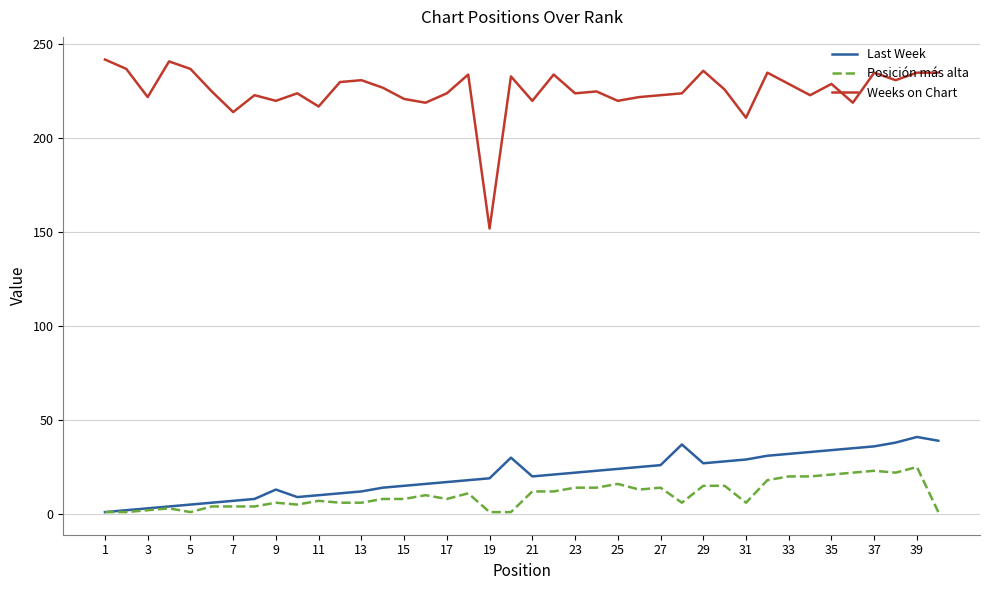

Which series has the largest total across all categories?

Weeks on Chart